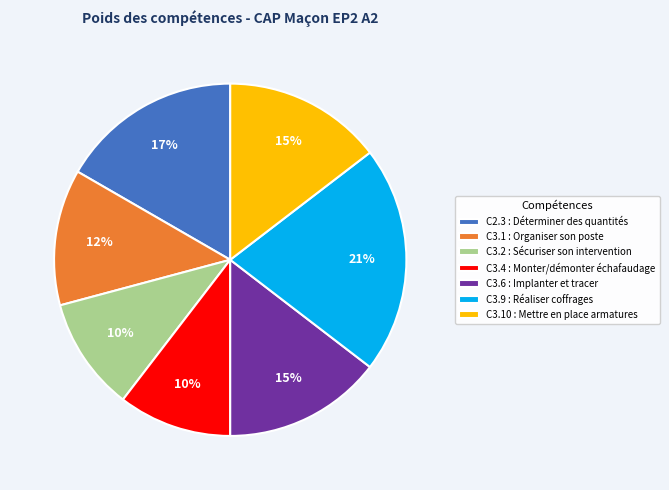

Between C3.2 : Sécuriser son intervention and C3.9 : Réaliser coffrages, which is larger?

C3.9 : Réaliser coffrages